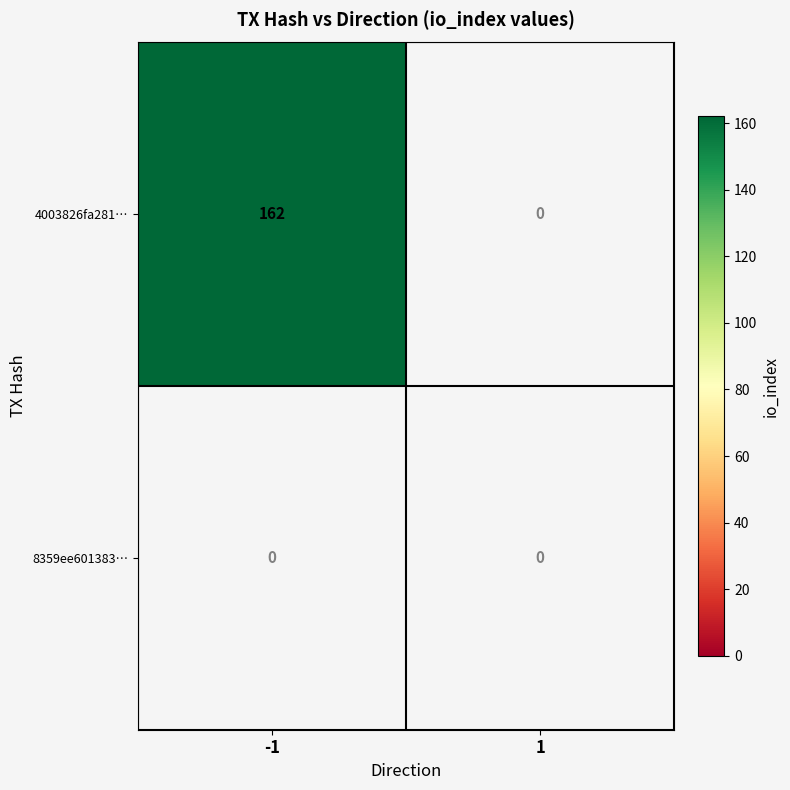

List the labels in order of 4003826fa281cf19dcc89a77acfa953fbfec68a value, smallest first.

1, -1